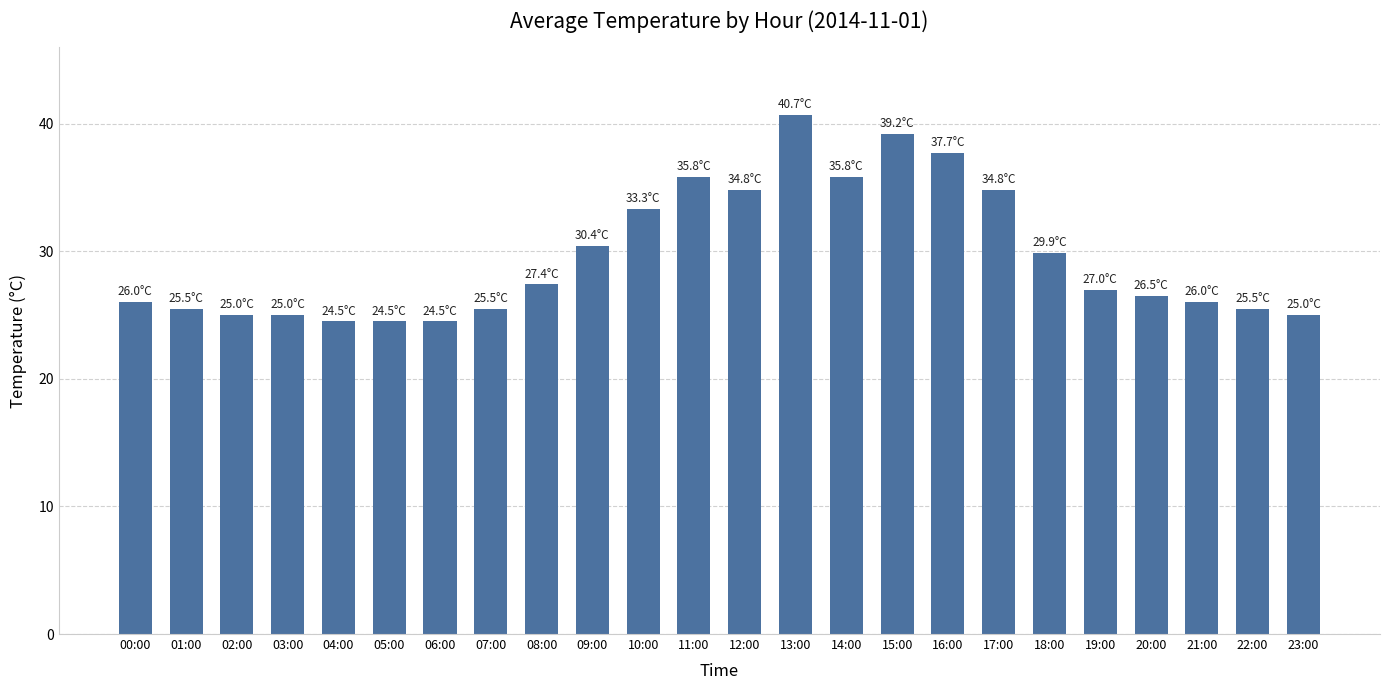

At which label does the data first exceed 27?

08:00